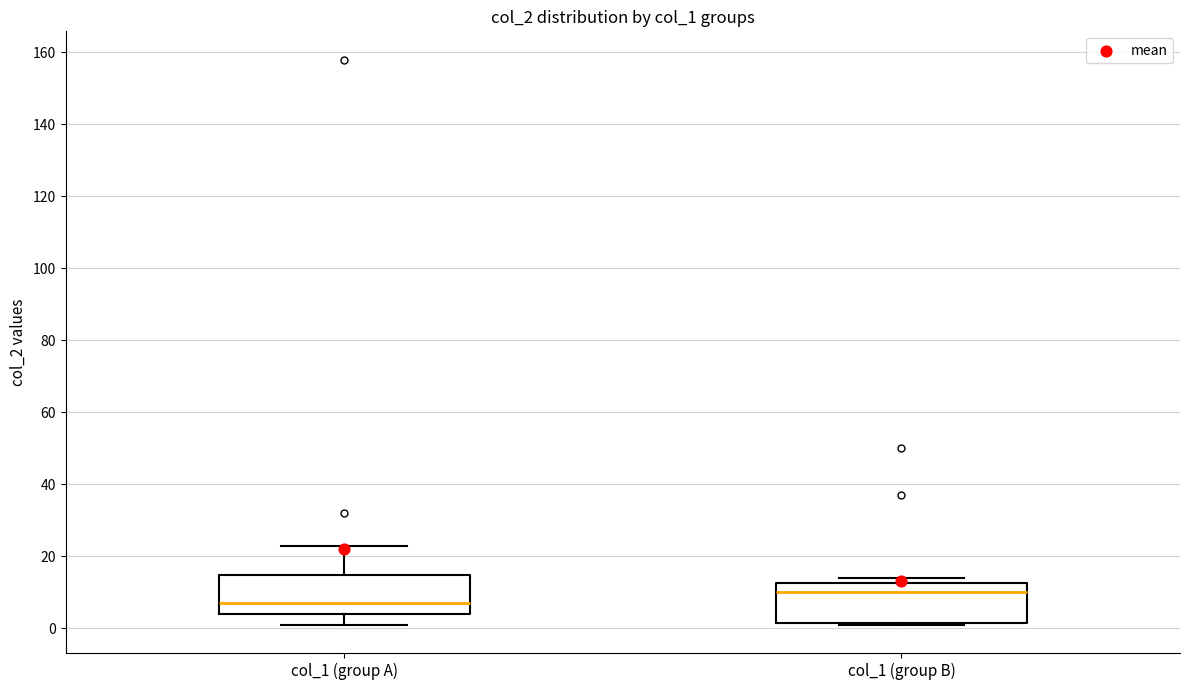

Reading left to right, transcribe this box plot: for each box, give where its median line is, the range the box spans, and where its two whiskers end, as read against the y-axis. The values are not printed on the chart, so give them approximately, as read against the axis.

col_1 (group A): median 8, box 4 to 14, whiskers 2 to 24
col_1 (group B): median 10, box 2 to 12, whiskers 2 to 14